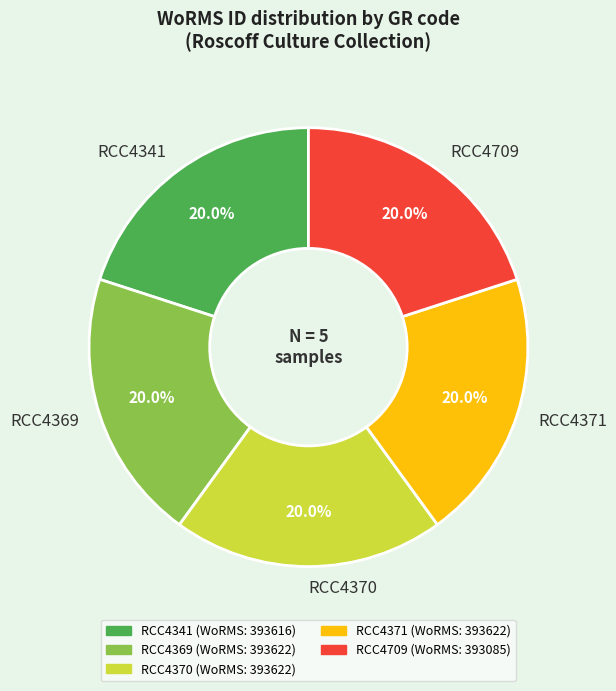

How many slices are in this pie chart?

5